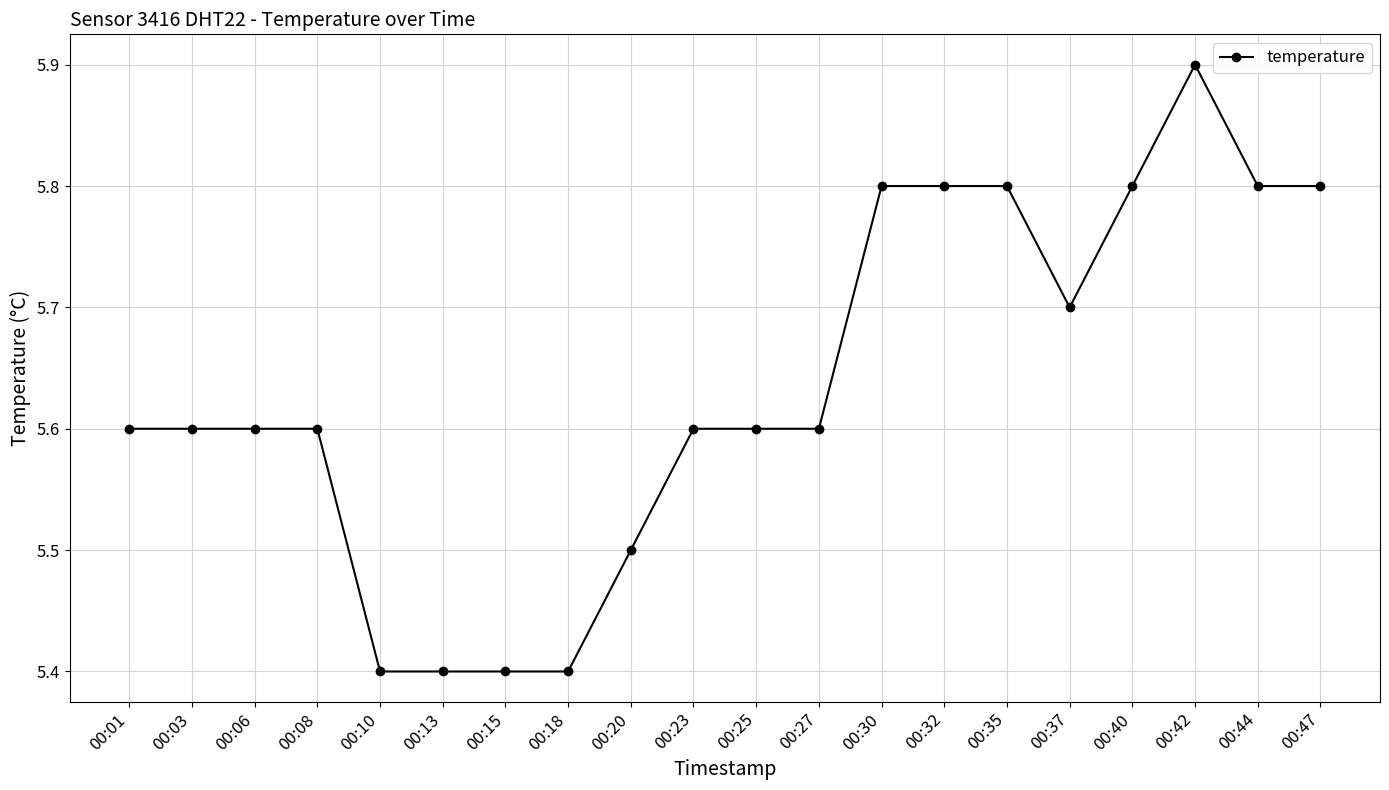

Approximately how many times larger is the value at 00:10 compared to 00:25?

1.0